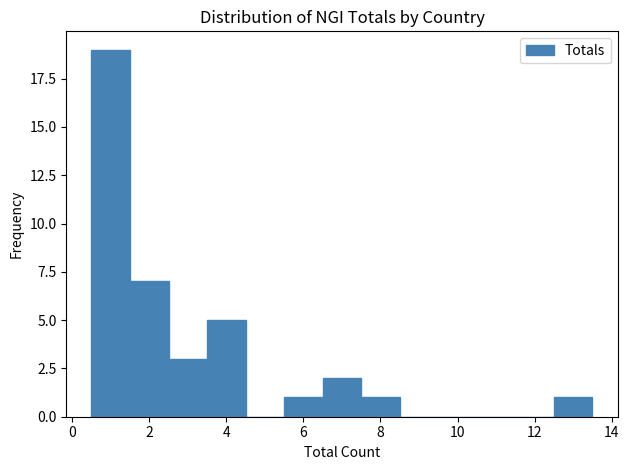

Which range on the x-axis has the tallest bar?

0.5 to 1.5